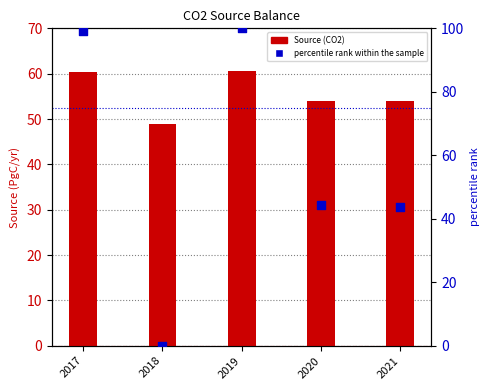

Which series contains the lowest Y value?

percentile rank